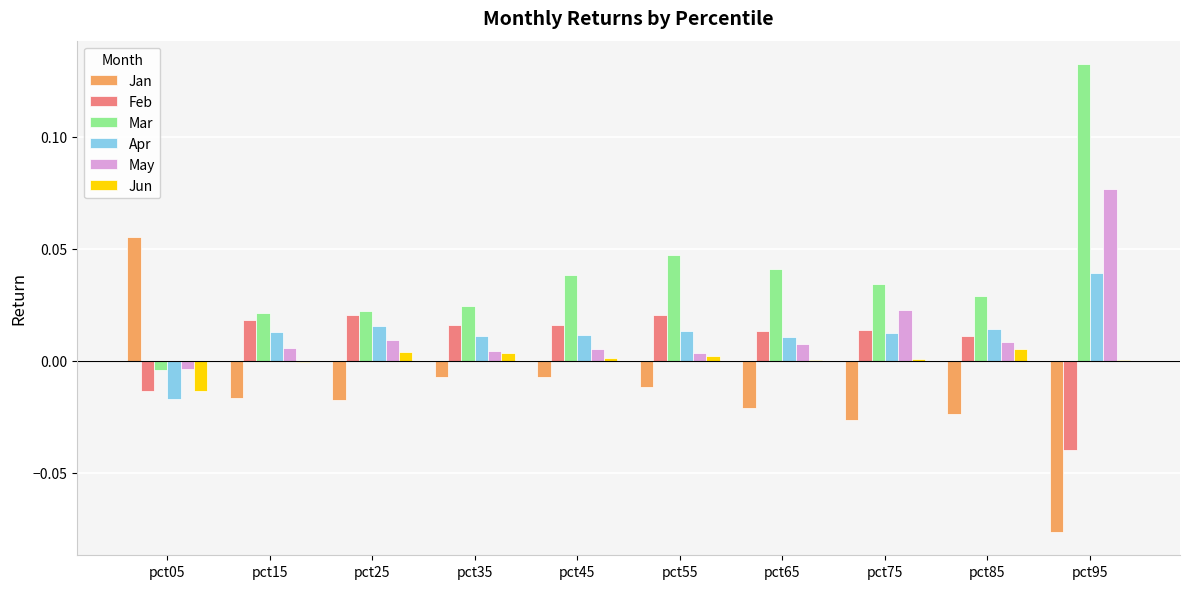

How many values in Apr are above zero?

9